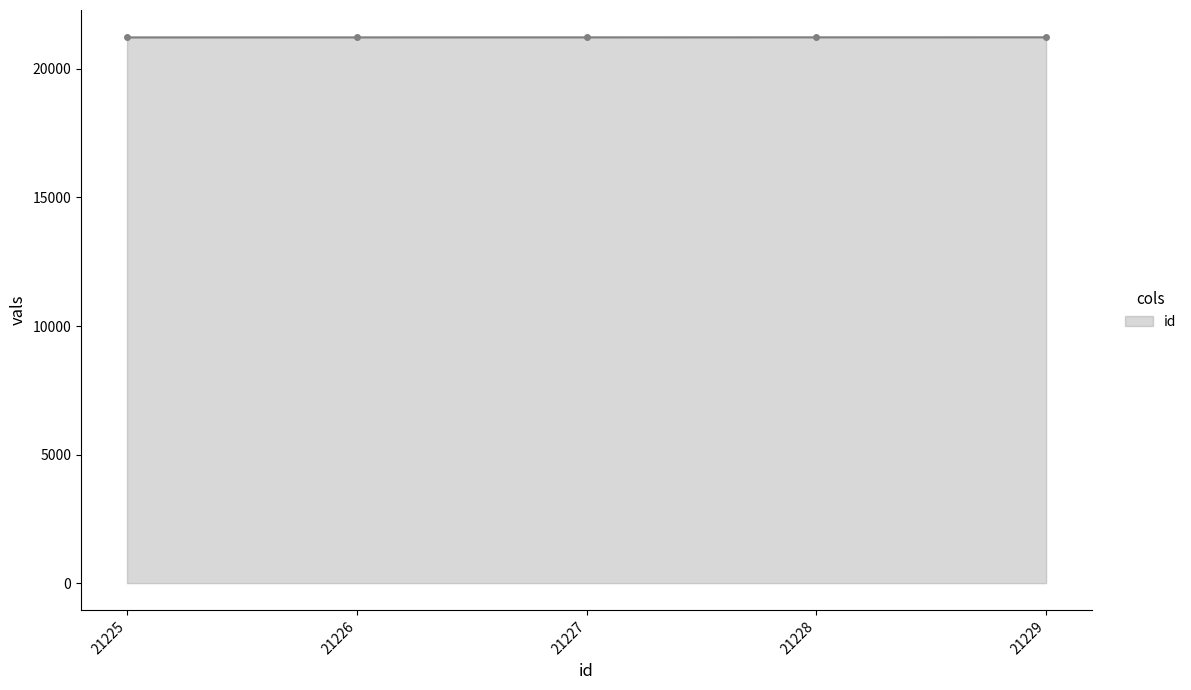

True or false: the data shows 21229 at 21229.

True